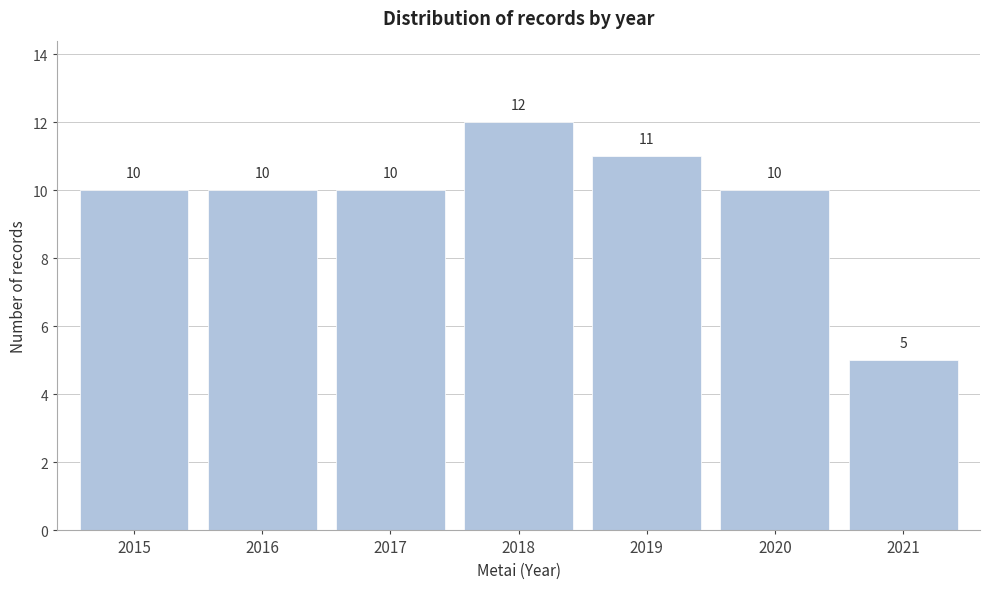

Reading left to right, transcribe all the data shown in this chart.

10	10	10	12	11	10	5